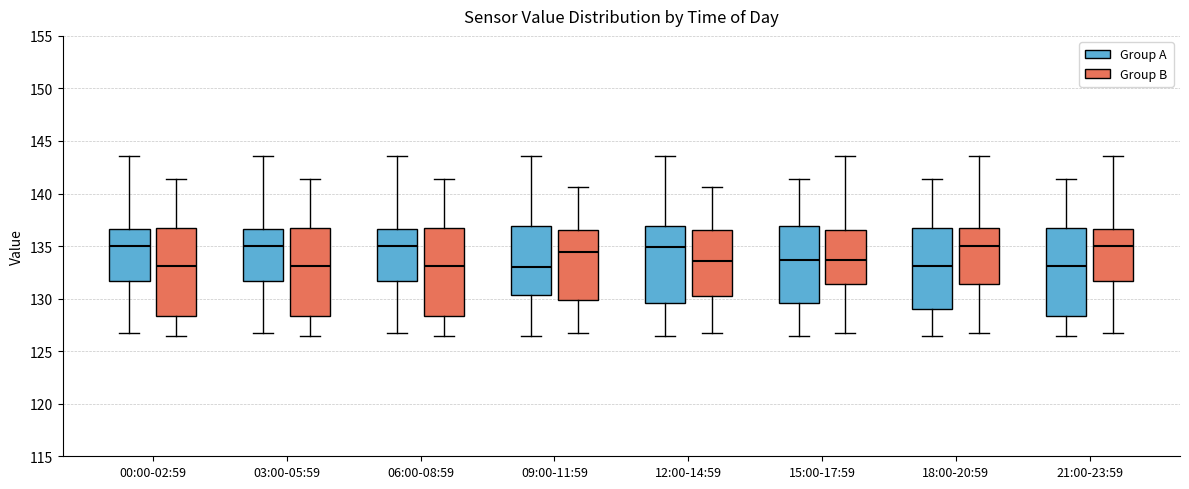

Where does the median line of the box for 09:00-11:59 (Group A) sit on the y-axis? The values are not printed on the chart, so give them approximately, as read against the axis.

133.0